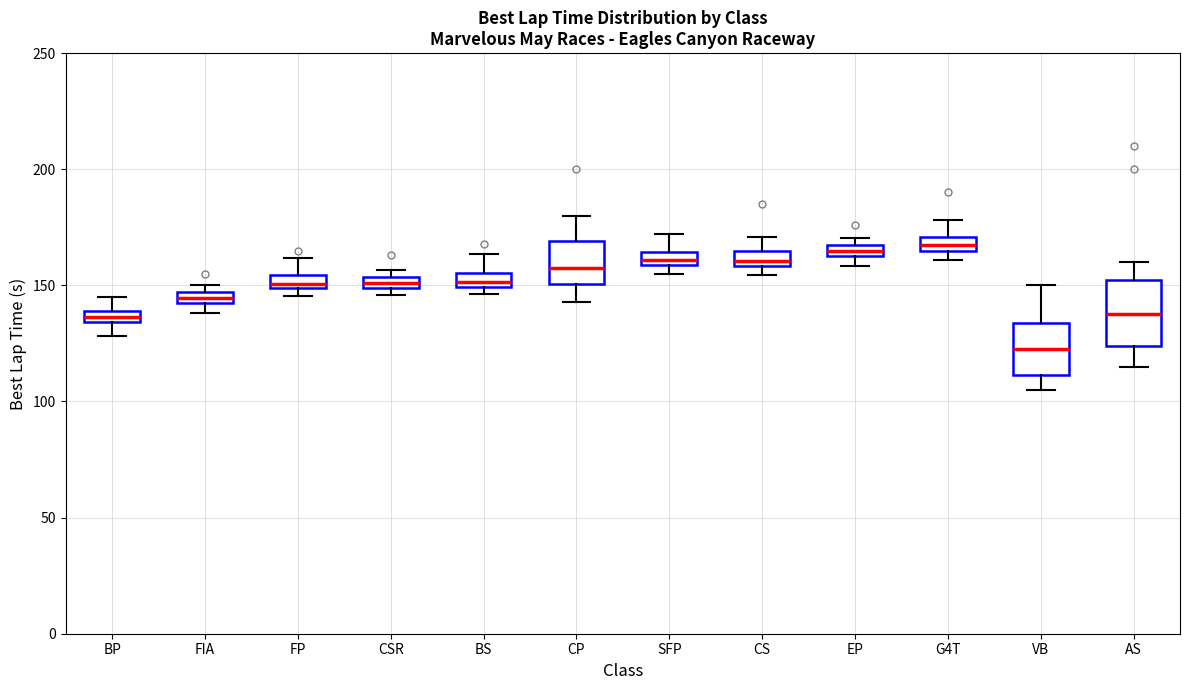

Which box is the tallest, from its lower edge to its upper edge?

AS